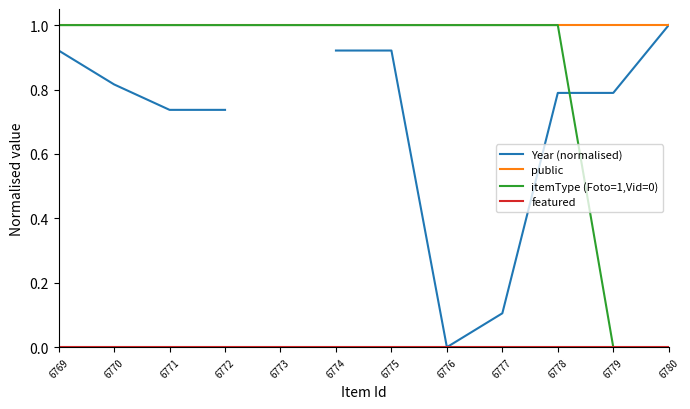

Is the value of public at 6773 greater than the value of itemType (Foto=1,Vid=0) at 6779?

Yes